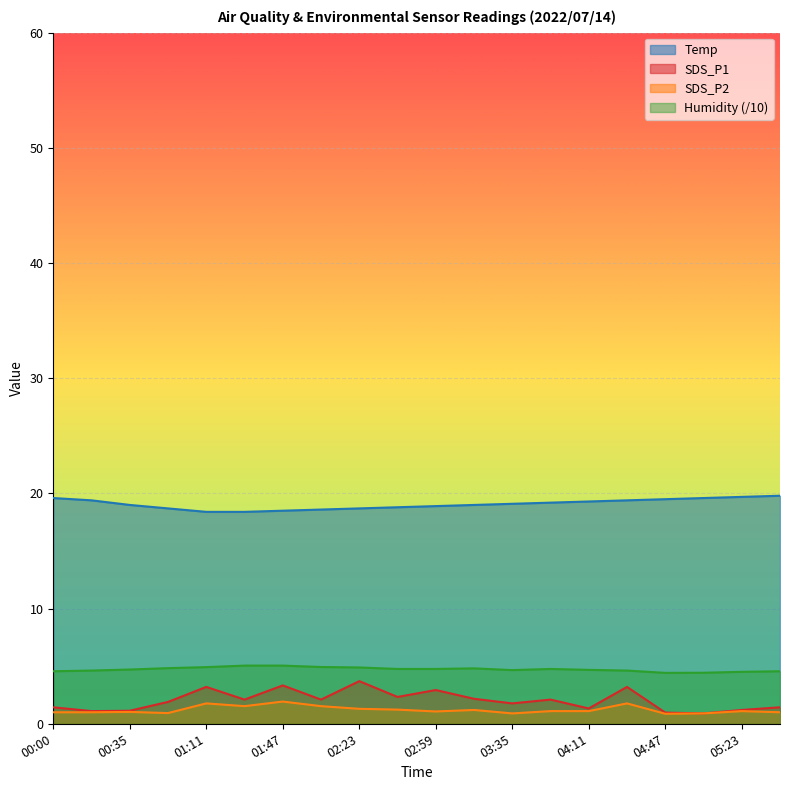

What is the difference between the maximum and second lowest values in the SDS_P2 series?

1.0